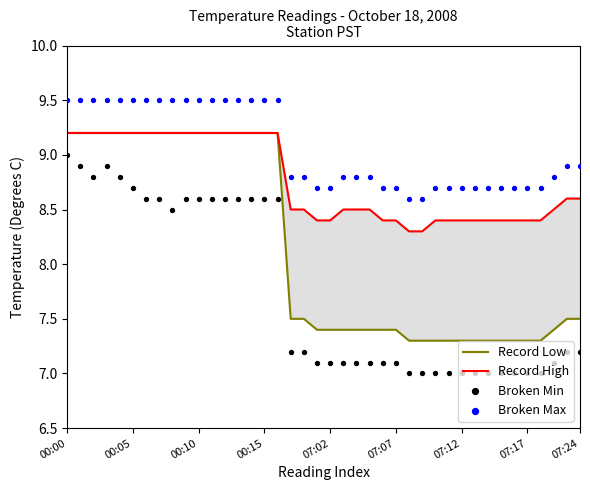

Is the value of Broken Max at 25 greater than the value of Record Low at 12?

No